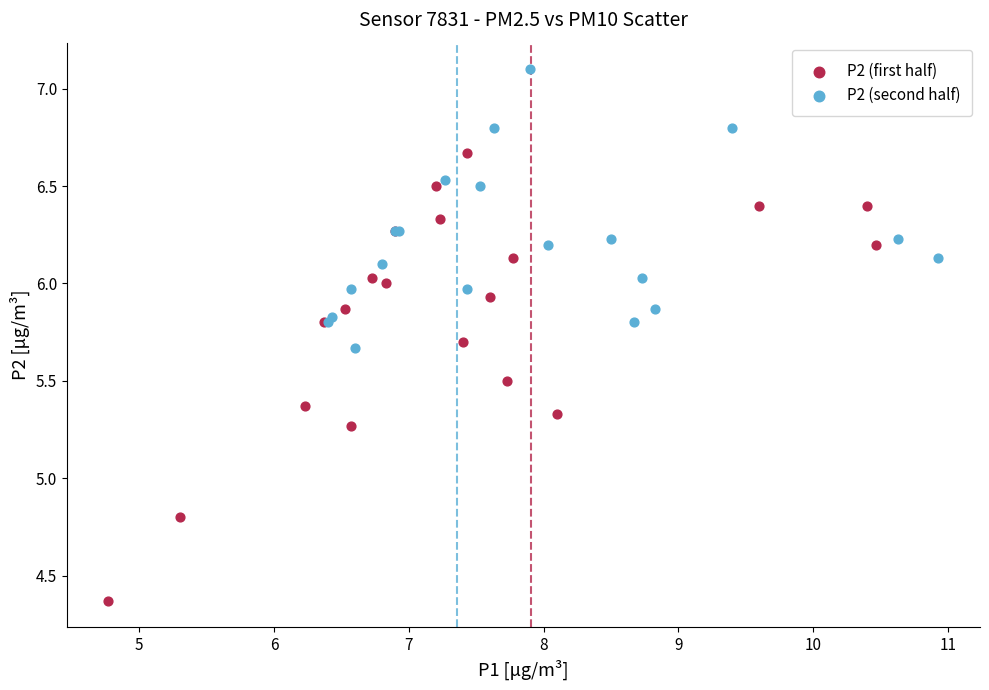

Which series has the largest Y range (max minus min)?

P2 (first half)